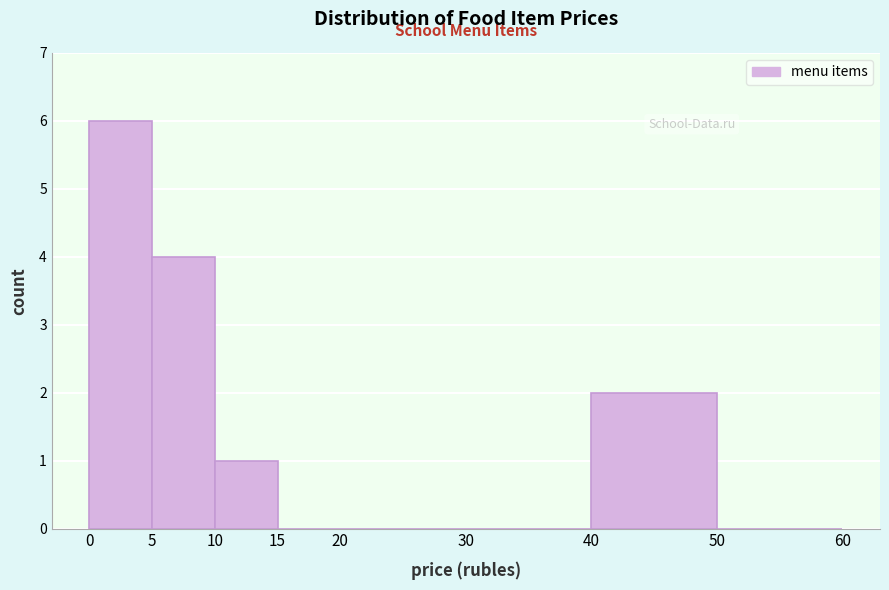

Which range on the x-axis has the tallest bar?

0 to 5